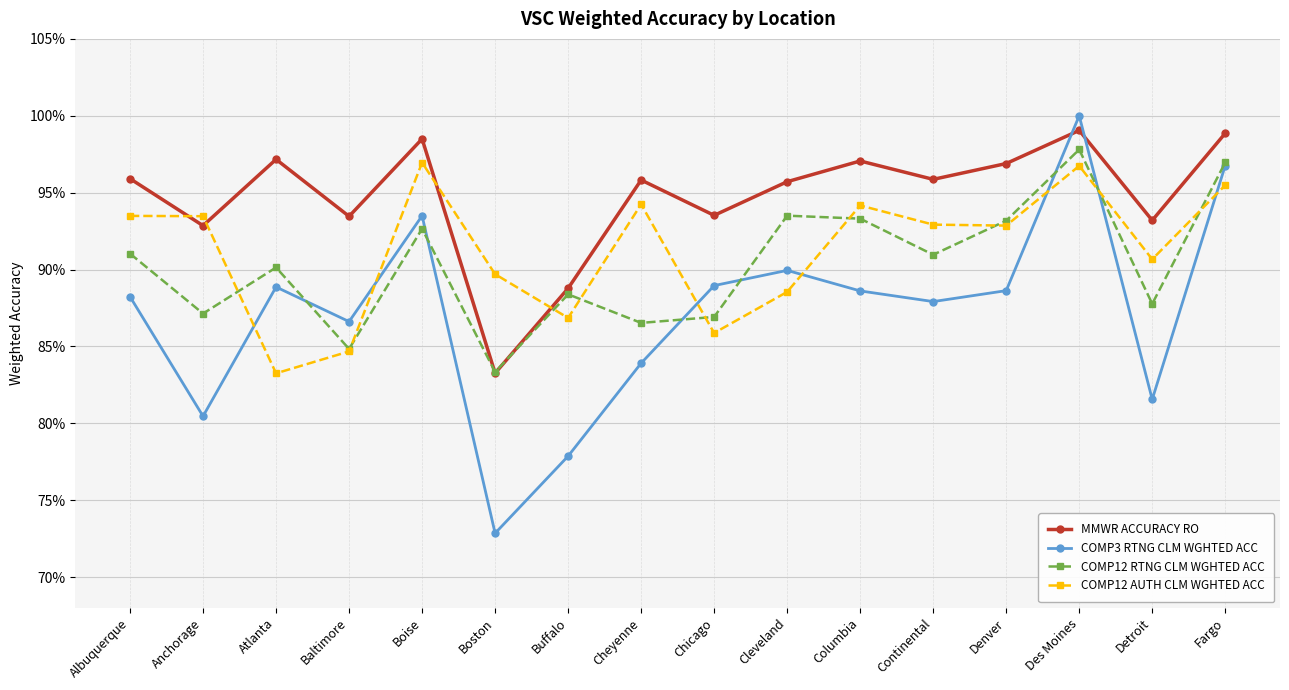

True or false: COMP12 AUTH CLM WGHTED ACC has more than 2 points higher than both neighbors.

True